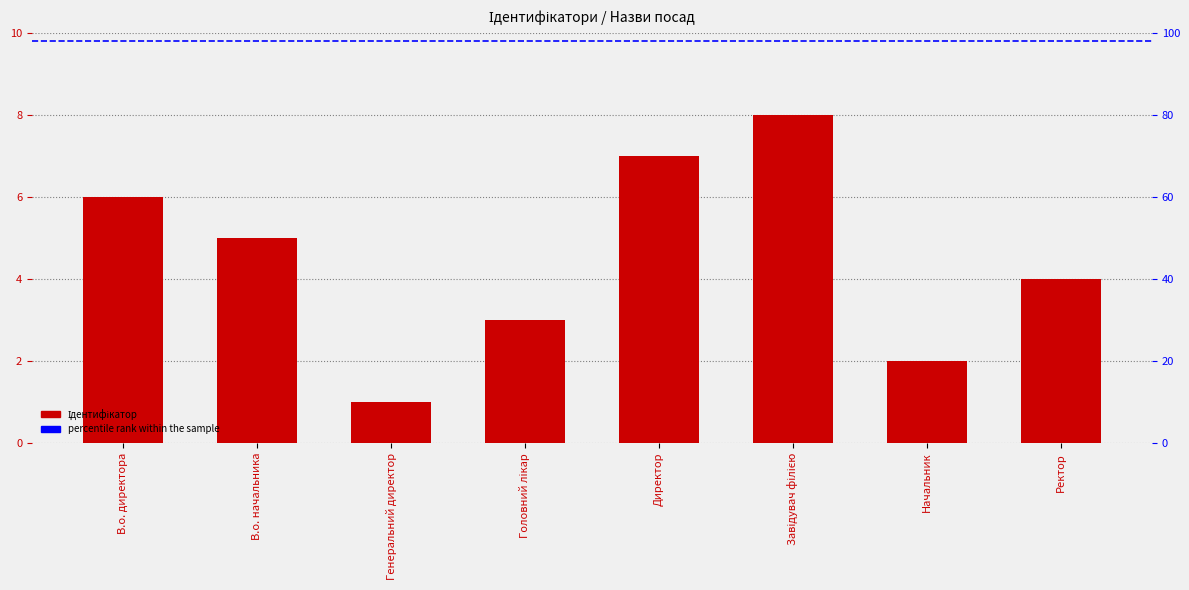

Approximately how many times larger is the value at Генеральний директор compared to Ректор?

0.2